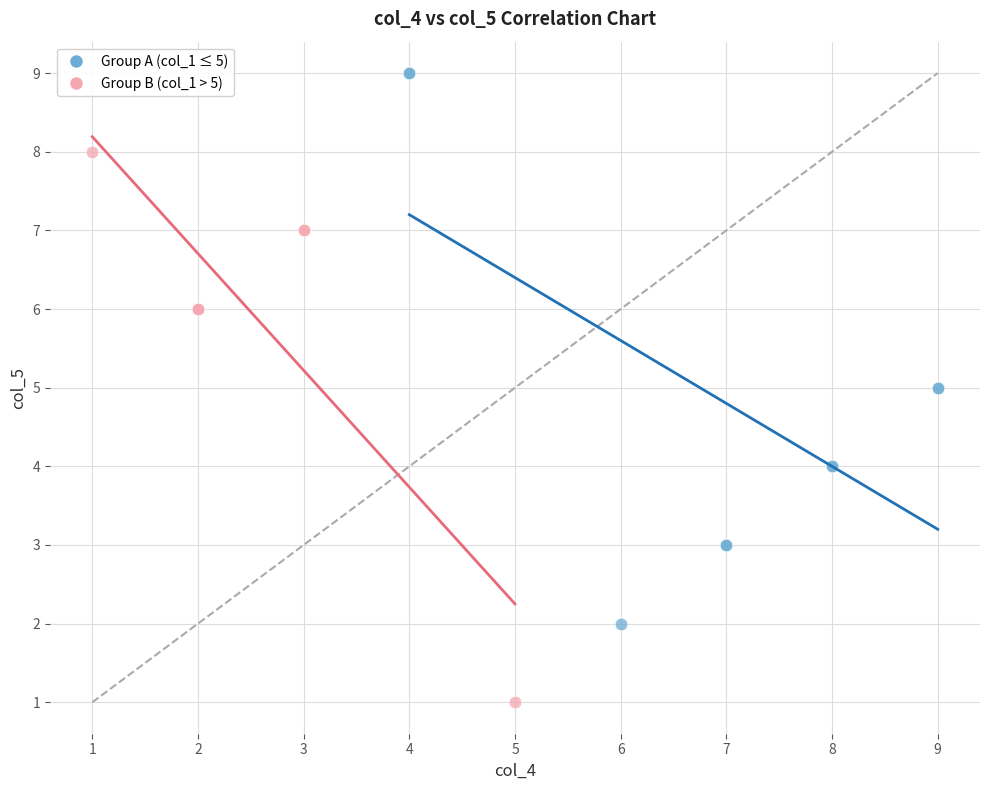

Which series reaches the minimum Y coordinate?

Group B (col_1 > 5)